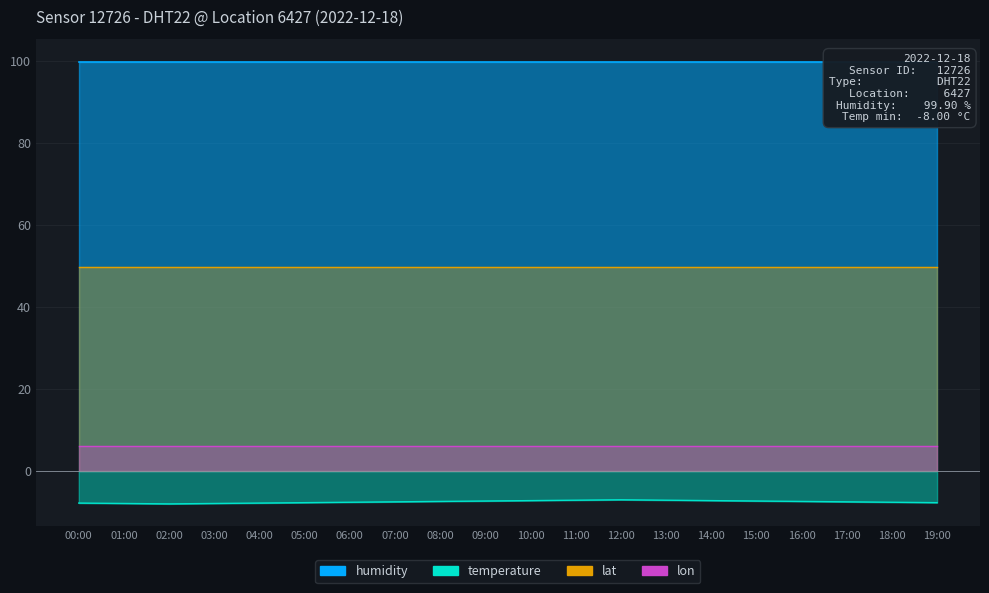

True or false: temperature has more than 1 interior local peaks.

False